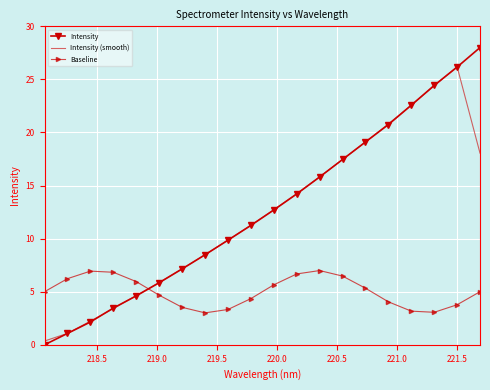

How many interior local peaks does the Baseline series have?

2